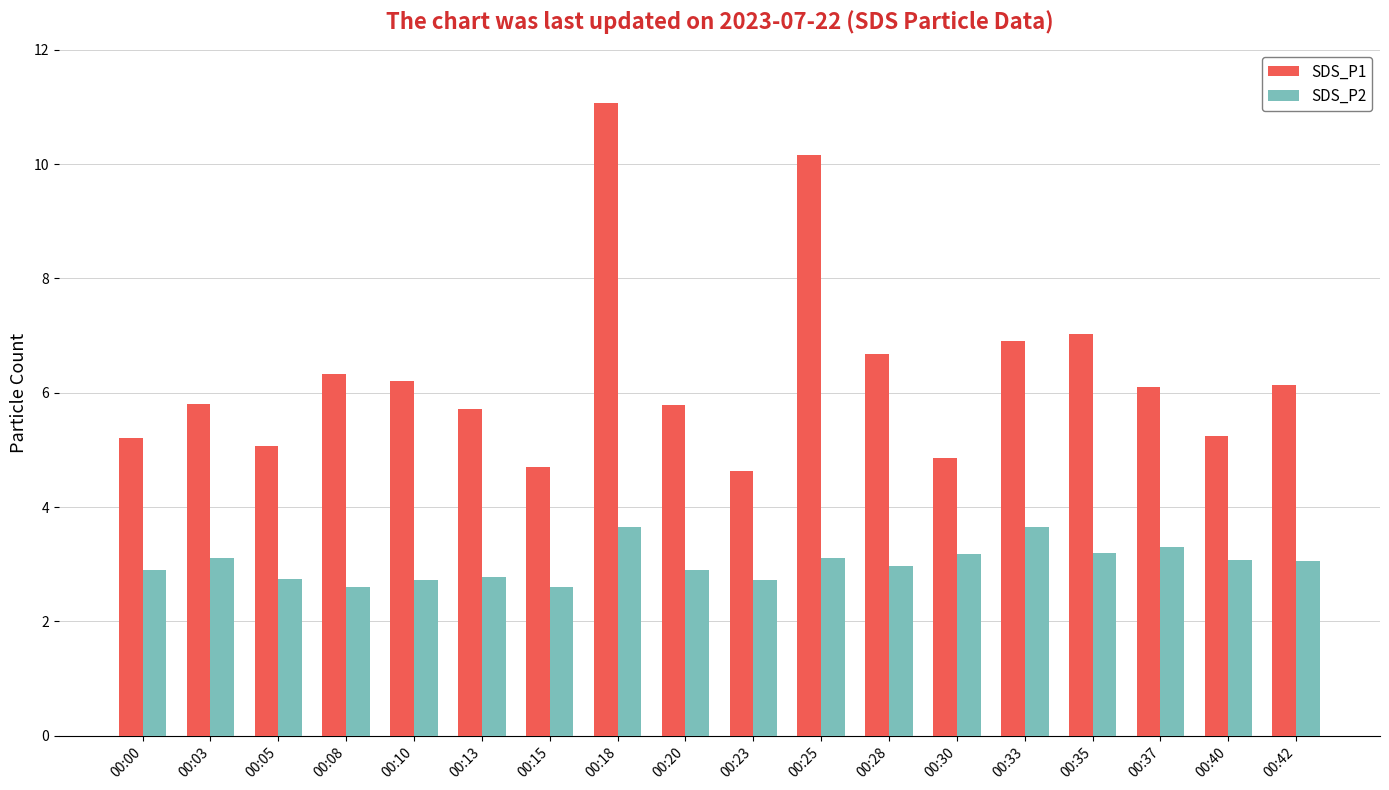

Which label corresponds to the largest value in the chart?

00:18